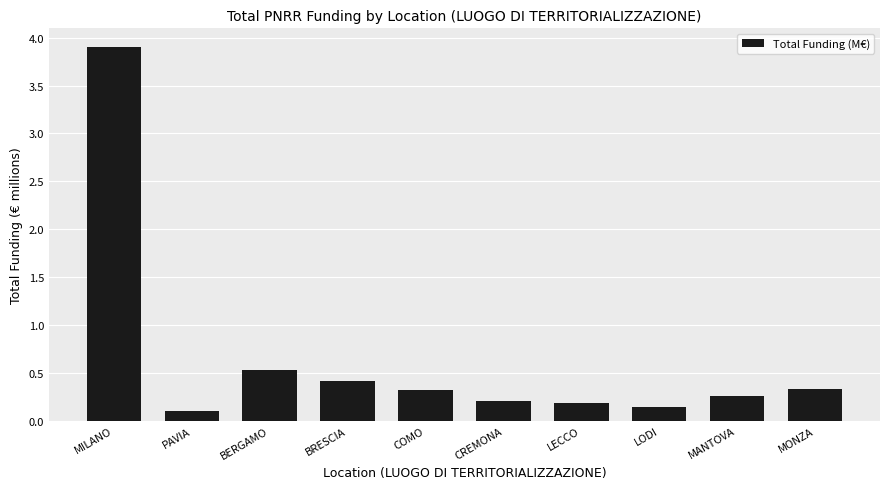

Between CREMONA and MILANO, which is larger?

MILANO